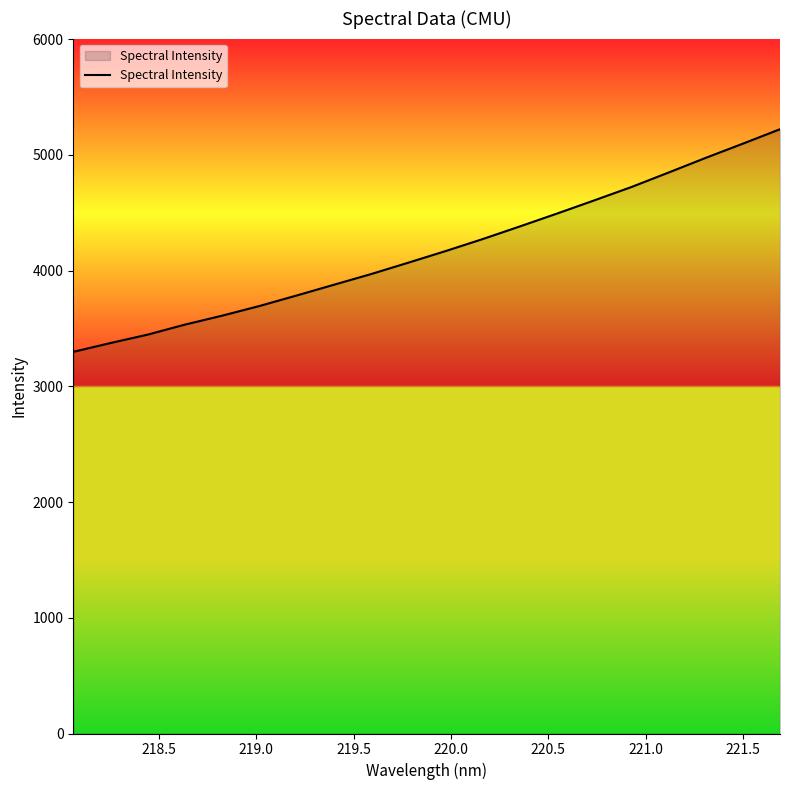

How many values exceed 4168?

10